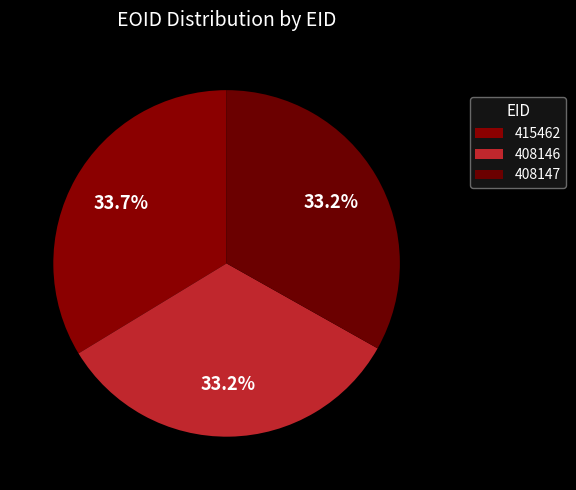

What is the ratio of the value at 415462 to the value at 408146?

1.0